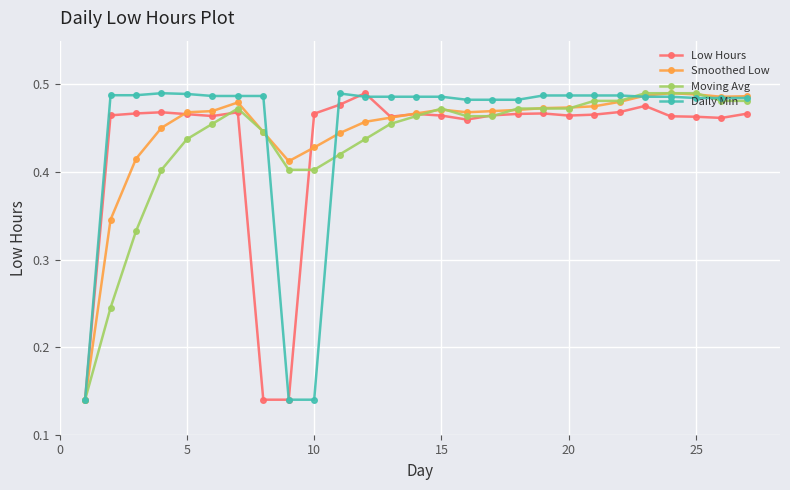

After their last crossing, which series has the higher values: Low Hours or Smoothed Low?

Smoothed Low